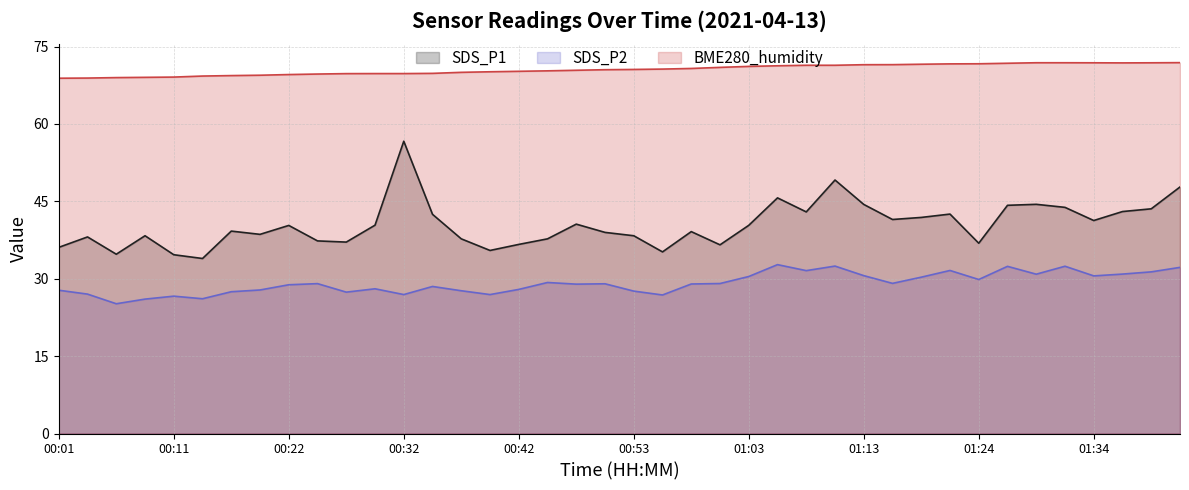

What is the difference between the BME280_humidity values at 01:42 and 01:18?

0.3